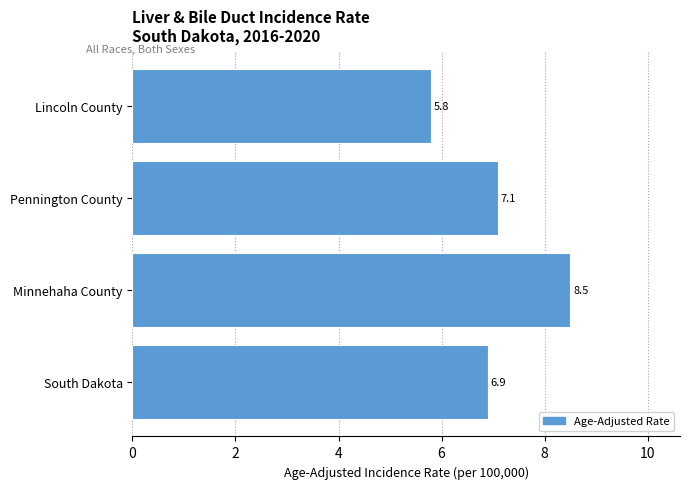

Reading bottom to top, transcribe all the data shown in this chart.

6.9	8.5	7.1	5.8